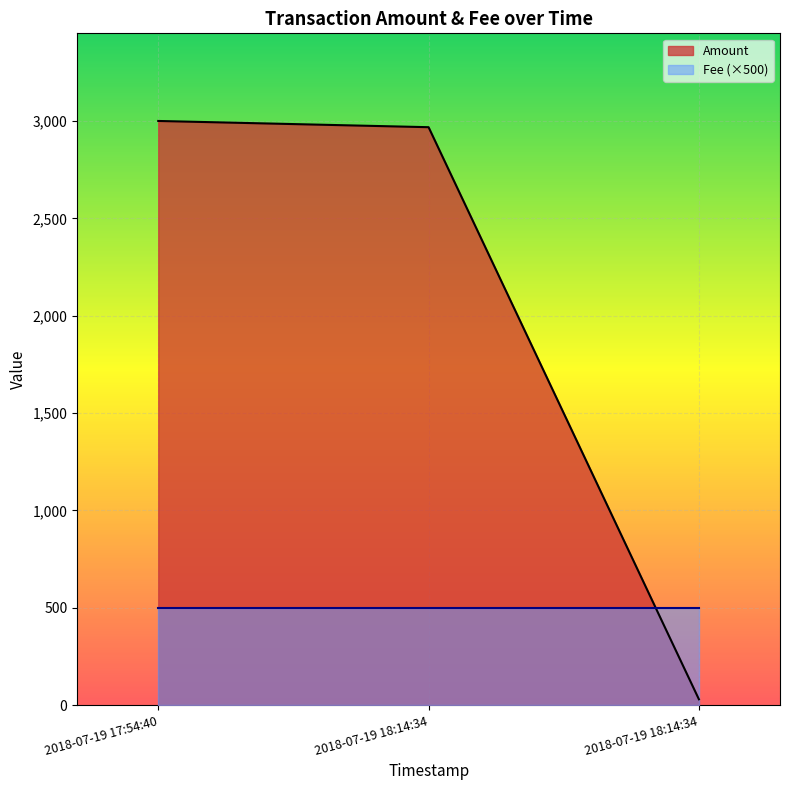

Does the chart display data point markers on the line(s)?

No